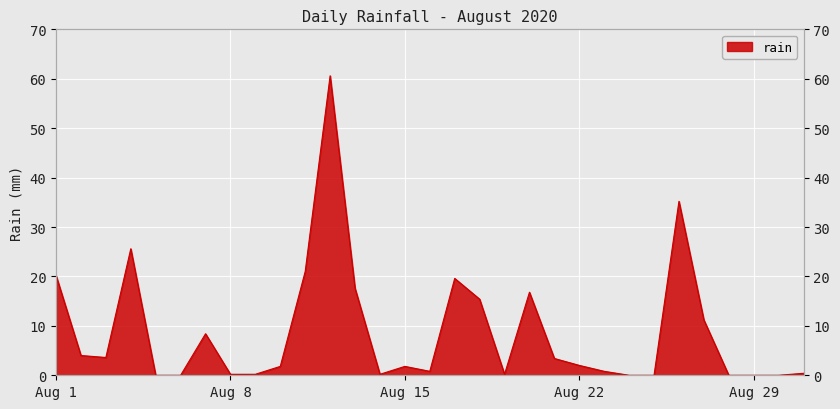

How many values are below 1?

14